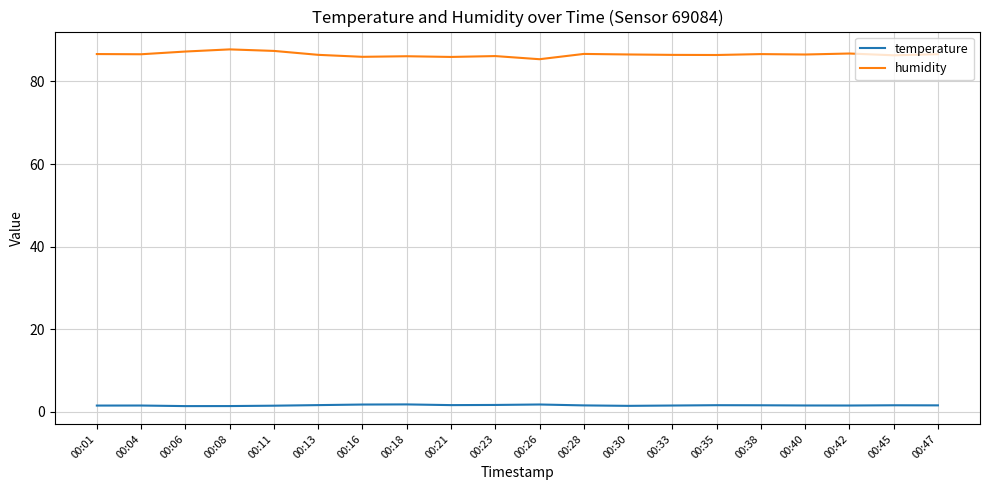

Which series has the largest range (max minus min)?

humidity